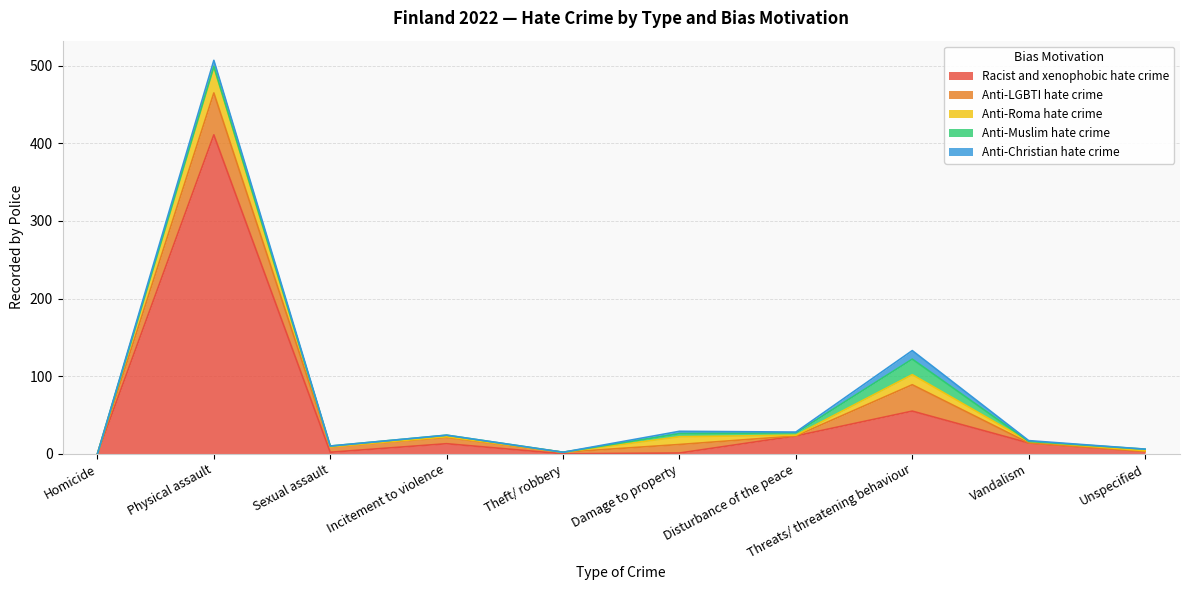

Which label corresponds to the smallest value in the chart?

Homicide